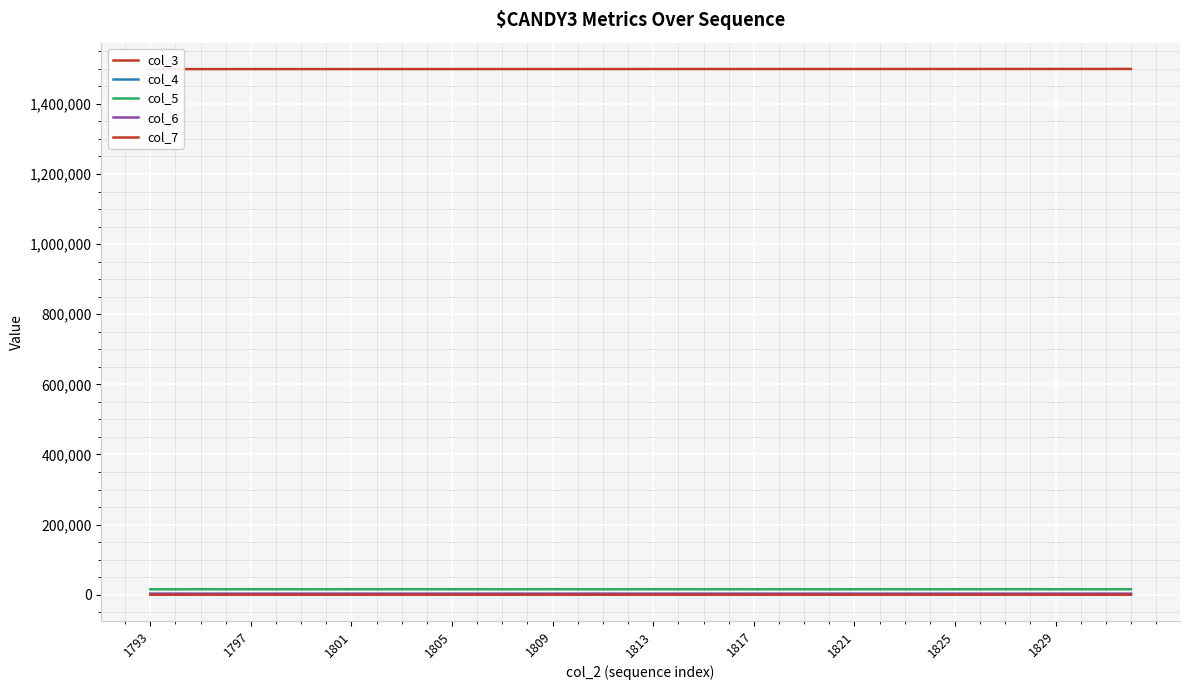

What is the total value across all series at 25?

1519682